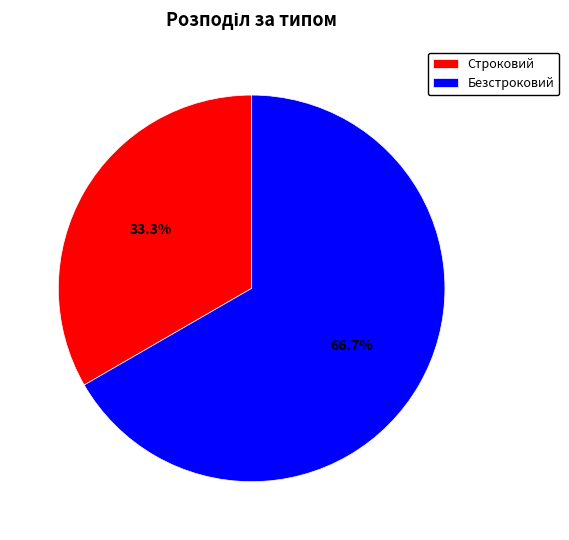

To the nearest percent, what percentage of the pie is Безстроковий?

67%